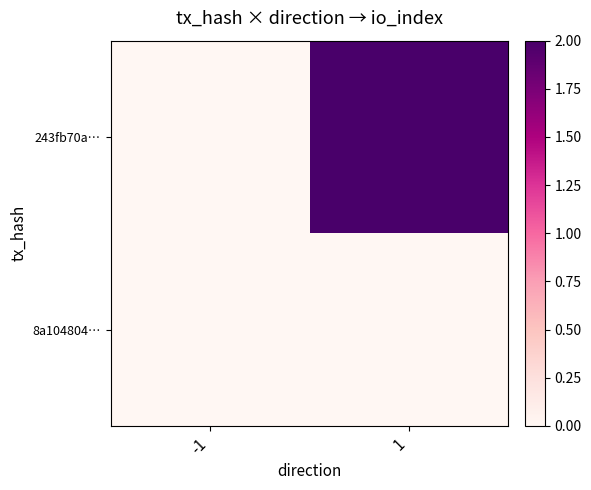

Reading left to right, what are all the values shown in this chart?

243fb70a…: -1=0	1=2
8a104804…: -1=0	1=0